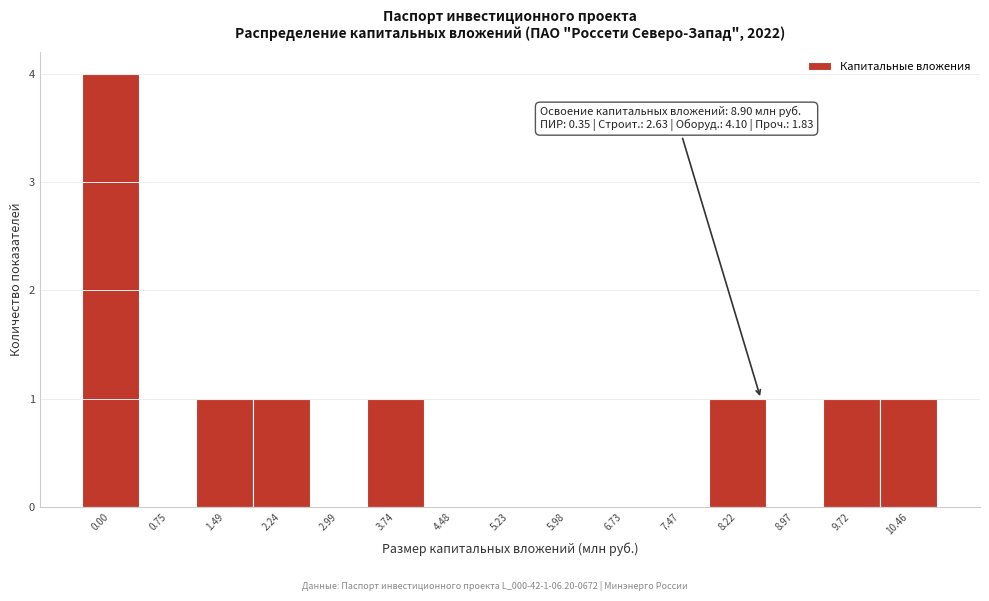

Reading right to left, transcribe all the data shown in this chart.

10.46=1	9.72=1	8.97=0	8.22=1	7.47=0	6.73=0	5.98=0	5.23=0	4.48=0	3.74=1	2.99=0	2.24=1	1.49=1	0.75=0	0.00=4